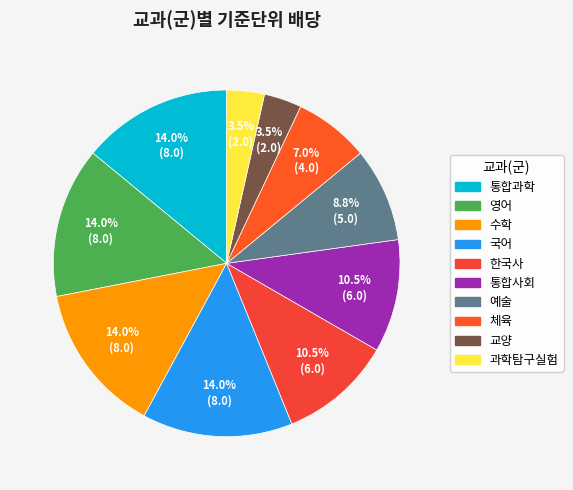

How many slices are in this pie chart?

10